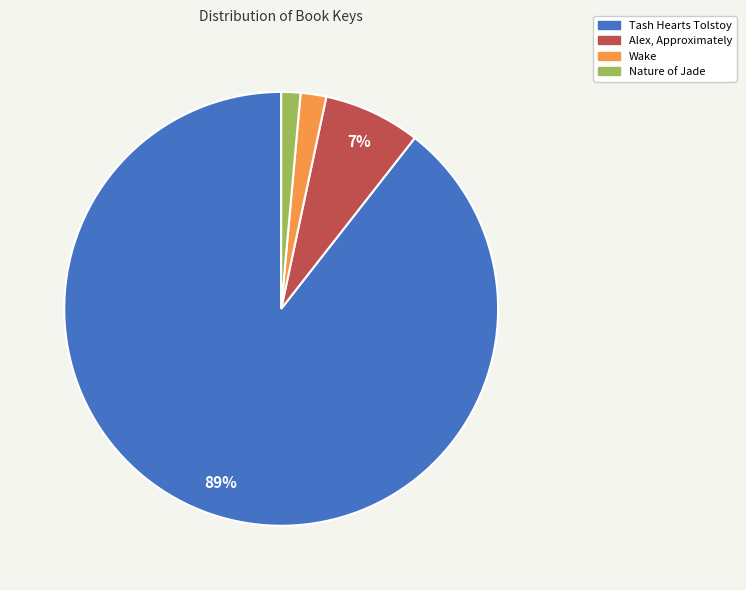

Count the number of slices in the pie.

4